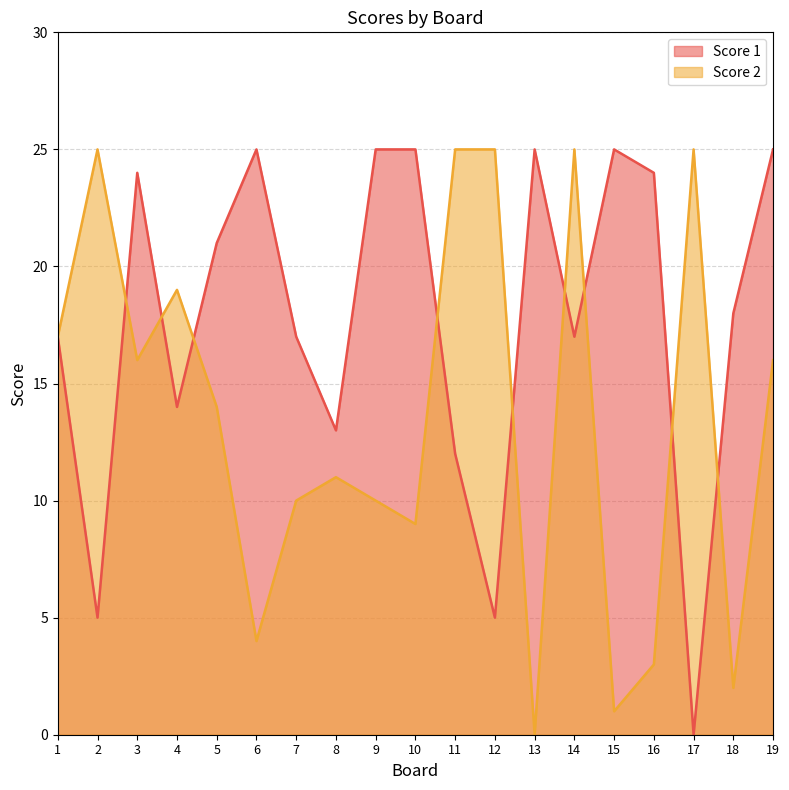

What is the value of the Score 1 point at the 7th from the left?

17